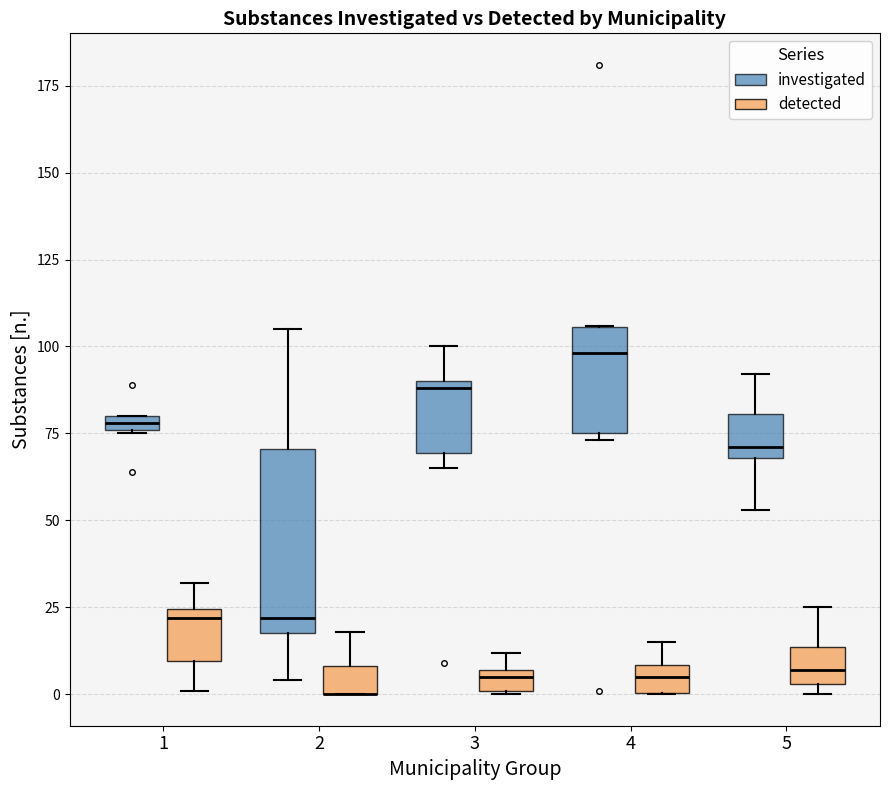

Which box is the tallest, from its lower edge to its upper edge?

2 (investigated)